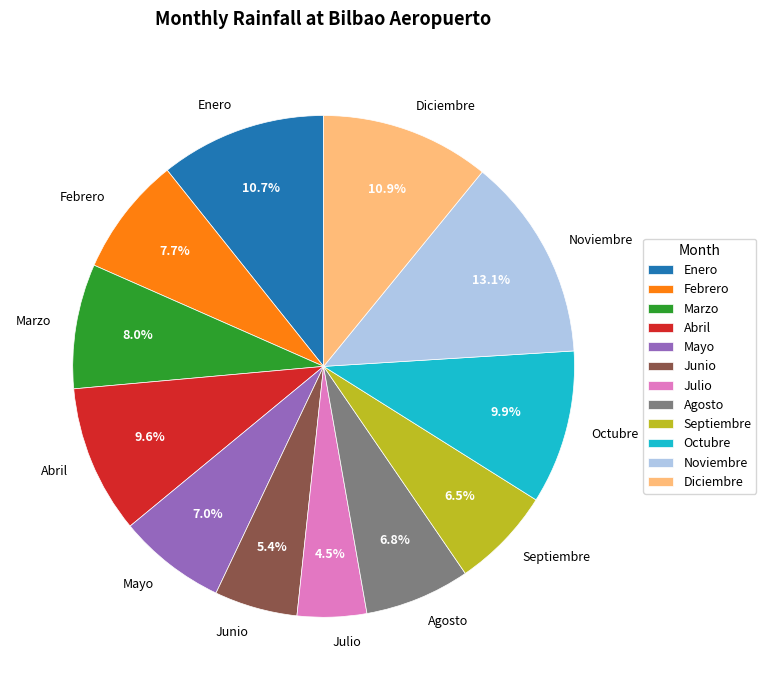

How much of the chart is everything except Abril?

90.4%